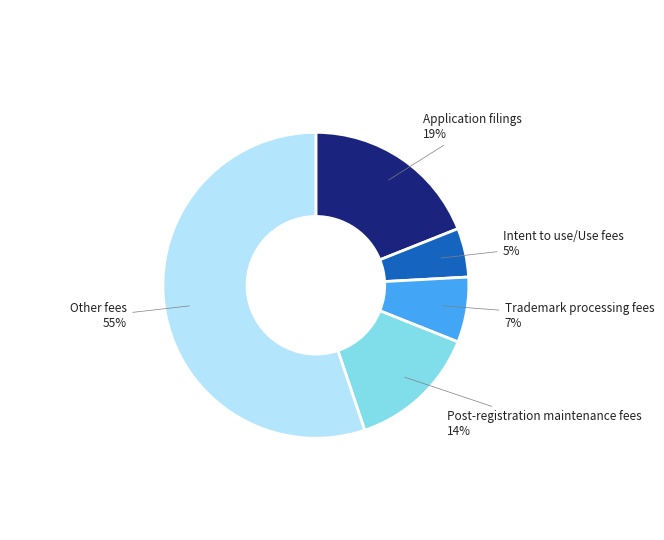

What percentage is the Trademark processing fees slice, to the nearest percent?

7%